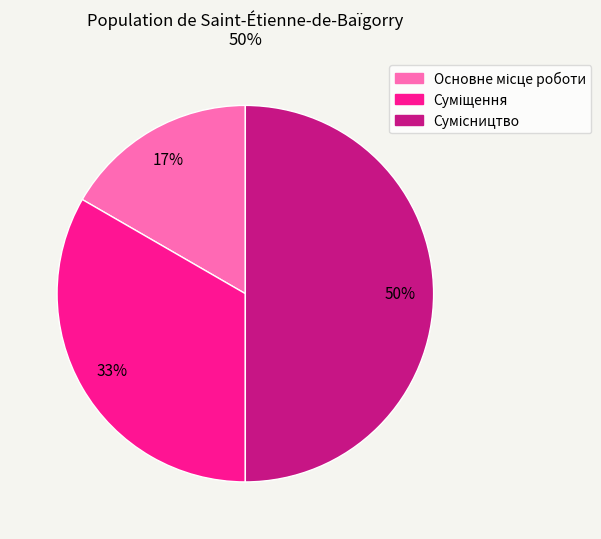

To the nearest percent, what is the difference between the largest and smallest slice percentages?

33%